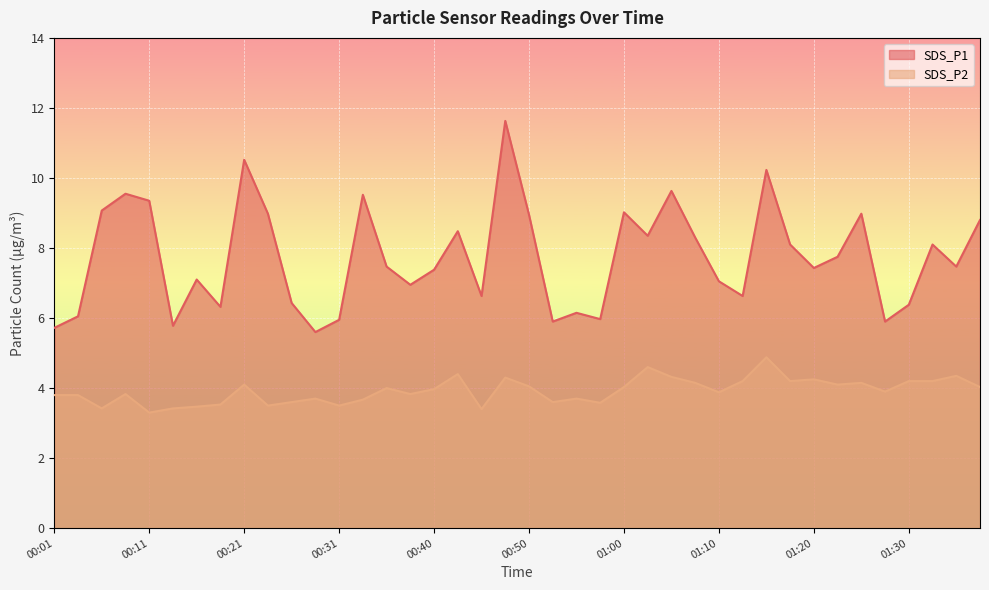

True or false: SDS_P2 and SDS_P1 intersect in this chart.

False